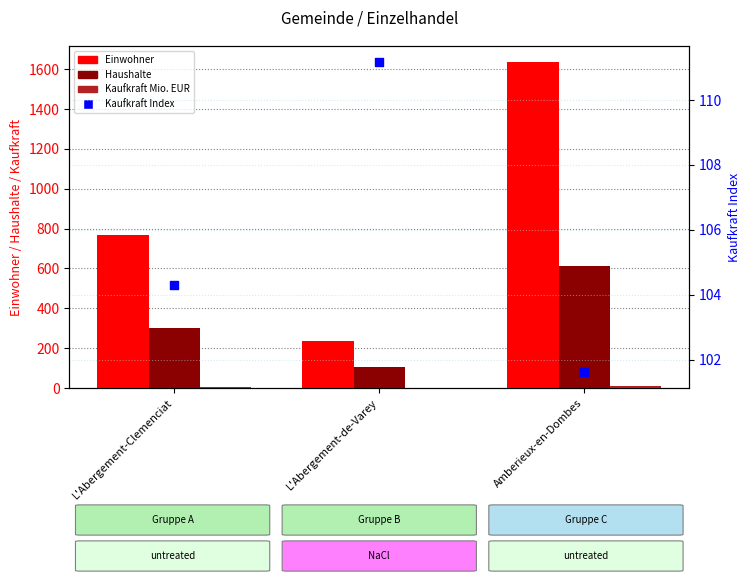

Which series has the largest Y range (max minus min)?

Einwohner